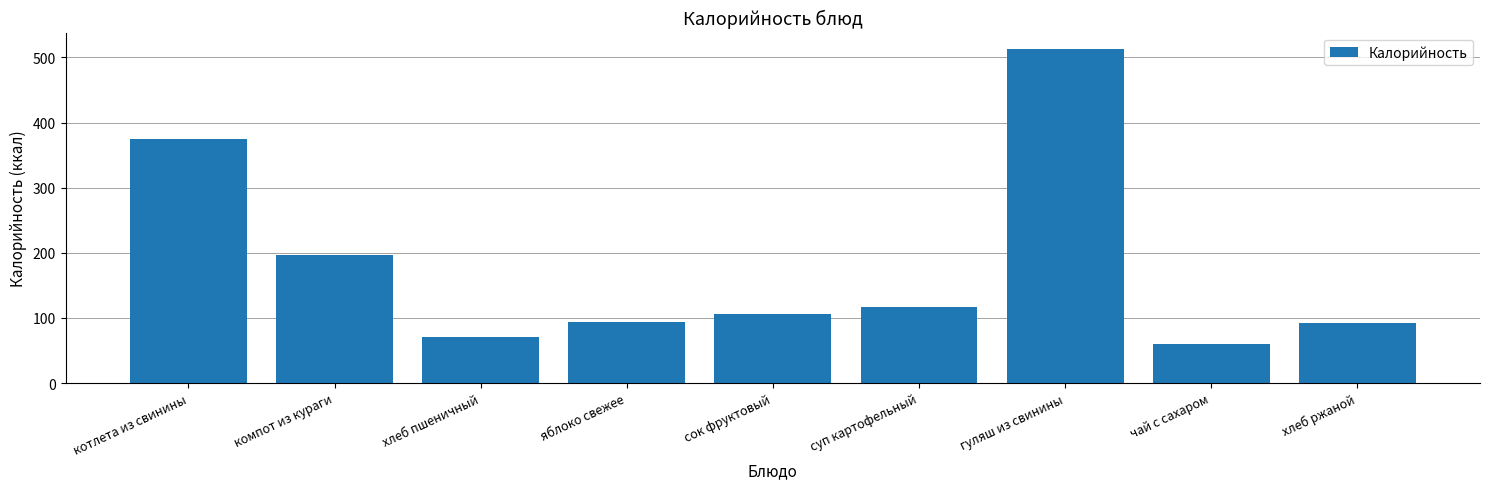

What is the label of the 8th bar from the right?

компот из кураги